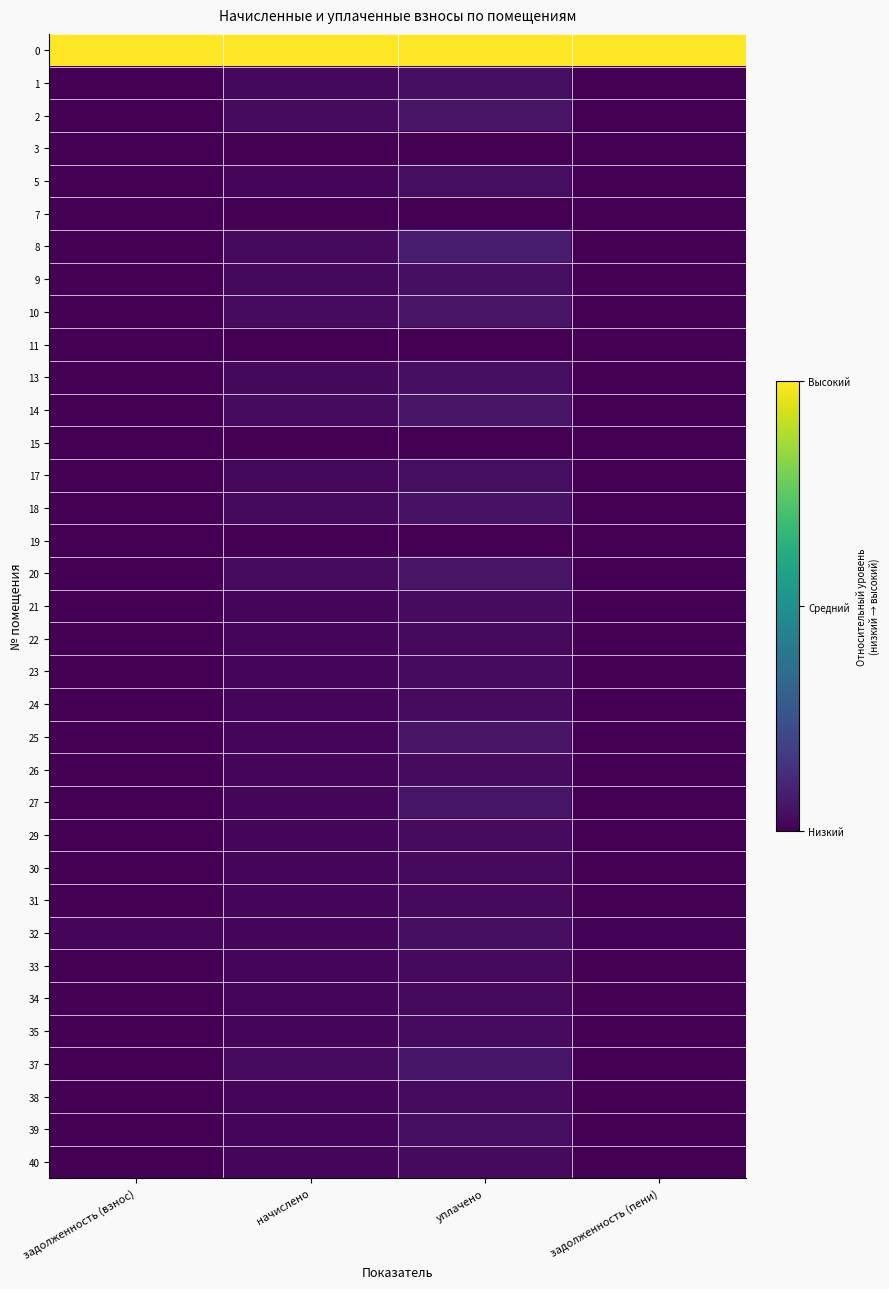

Reading left to right, transcribe all the data shown in this chart.

0: задолженность (взнос)=1.0	начислено=1.0	уплачено=1.0	задолженность (пени)=1.0
1: задолженность (взнос)=0.0	начислено=0.0	уплачено=0.0	задолженность (пени)=0.0
2: задолженность (взнос)=0.0	начислено=0.0	уплачено=0.1	задолженность (пени)=0.0
3: задолженность (взнос)=0.0	начислено=0.0	уплачено=0.0	задолженность (пени)=0.0
5: задолженность (взнос)=0.0	начислено=0.0	уплачено=0.0	задолженность (пени)=0.0
7: задолженность (взнос)=0.0	начислено=0.0	уплачено=0.0	задолженность (пени)=0.0
8: задолженность (взнос)=0.0	начислено=0.0	уплачено=0.1	задолженность (пени)=0.0
9: задолженность (взнос)=0.0	начислено=0.0	уплачено=0.0	задолженность (пени)=0.0
10: задолженность (взнос)=0.0	начислено=0.0	уплачено=0.1	задолженность (пени)=0.0
11: задолженность (взнос)=0.0	начислено=0.0	уплачено=0.0	задолженность (пени)=0.0
13: задолженность (взнос)=0.0	начислено=0.0	уплачено=0.0	задолженность (пени)=0.0
14: задолженность (взнос)=0.0	начислено=0.0	уплачено=0.1	задолженность (пени)=0.0
15: задолженность (взнос)=0.0	начислено=0.0	уплачено=0.0	задолженность (пени)=0.0
17: задолженность (взнос)=0.0	начислено=0.0	уплачено=0.0	задолженность (пени)=0.0
18: задолженность (взнос)=0.0	начислено=0.0	уплачено=0.0	задолженность (пени)=0.0
19: задолженность (взнос)=0.0	начислено=0.0	уплачено=0.0	задолженность (пени)=0.0
20: задолженность (взнос)=0.0	начислено=0.0	уплачено=0.1	задолженность (пени)=0.0
21: задолженность (взнос)=0.0	начислено=0.0	уплачено=0.0	задолженность (пени)=0.0
22: задолженность (взнос)=0.0	начислено=0.0	уплачено=0.0	задолженность (пени)=0.0
23: задолженность (взнос)=0.0	начислено=0.0	уплачено=0.0	задолженность (пени)=0.0
24: задолженность (взнос)=0.0	начислено=0.0	уплачено=0.0	задолженность (пени)=0.0
25: задолженность (взнос)=0.0	начислено=0.0	уплачено=0.1	задолженность (пени)=0.0
26: задолженность (взнос)=0.0	начислено=0.0	уплачено=0.0	задолженность (пени)=0.0
27: задолженность (взнос)=0.0	начислено=0.0	уплачено=0.1	задолженность (пени)=0.0
29: задолженность (взнос)=0.0	начислено=0.0	уплачено=0.0	задолженность (пени)=0.0
30: задолженность (взнос)=0.0	начислено=0.0	уплачено=0.0	задолженность (пени)=0.0
31: задолженность (взнос)=0.0	начислено=0.0	уплачено=0.0	задолженность (пени)=0.0
32: задолженность (взнос)=0.0	начислено=0.0	уплачено=0.0	задолженность (пени)=0.0
33: задолженность (взнос)=0.0	начислено=0.0	уплачено=0.0	задолженность (пени)=0.0
34: задолженность (взнос)=0.0	начислено=0.0	уплачено=0.0	задолженность (пени)=0.0
35: задолженность (взнос)=0.0	начислено=0.0	уплачено=0.0	задолженность (пени)=0.0
37: задолженность (взнос)=0.0	начислено=0.0	уплачено=0.1	задолженность (пени)=0.0
38: задолженность (взнос)=0.0	начислено=0.0	уплачено=0.0	задолженность (пени)=0.0
39: задолженность (взнос)=0.0	начислено=0.0	уплачено=0.0	задолженность (пени)=0.0
40: задолженность (взнос)=0.0	начислено=0.0	уплачено=0.0	задолженность (пени)=0.0